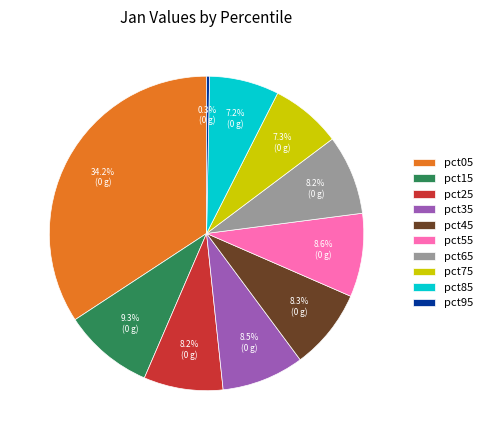

Is pct05 the majority of the pie?

No